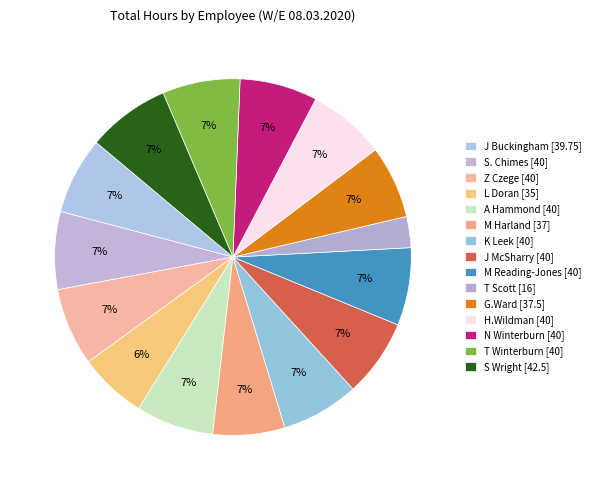

To the nearest percent, what is the difference between the L Doran and N Winterburn slice percentages?

1%